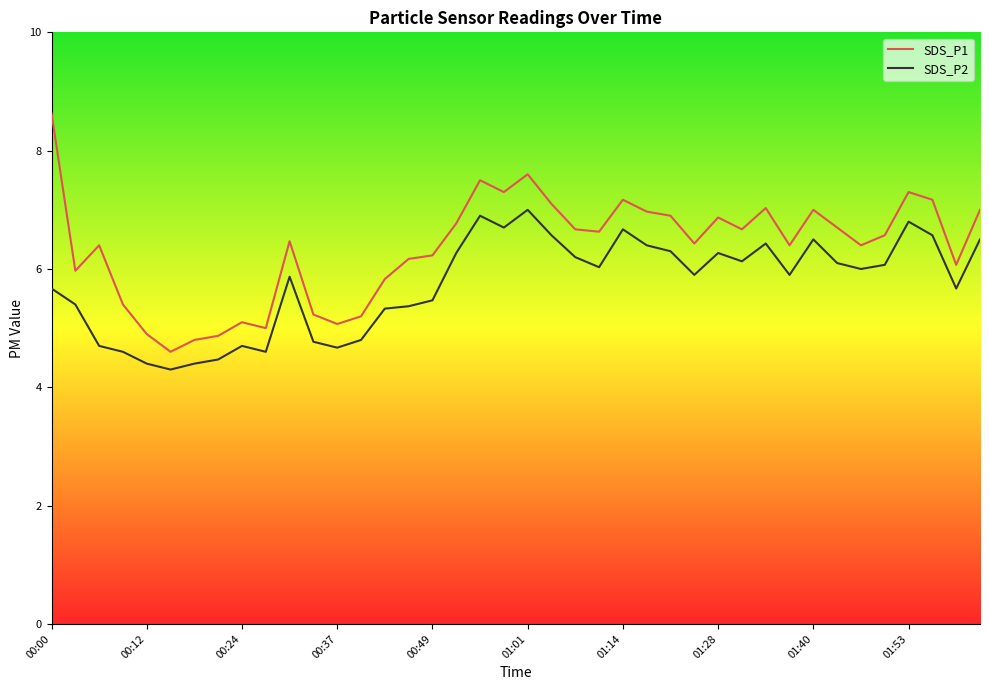

What is the difference between the maximum and minimum values in the SDS_P2 series?

2.7